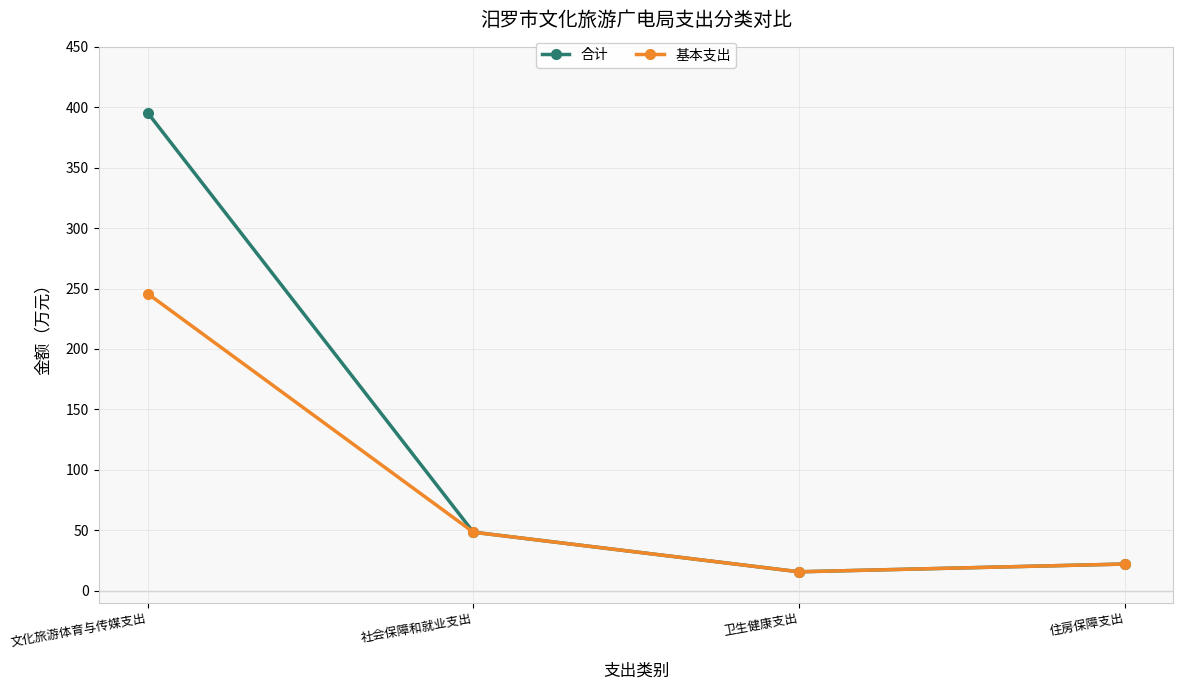

Which series has the widest spread of values?

合计